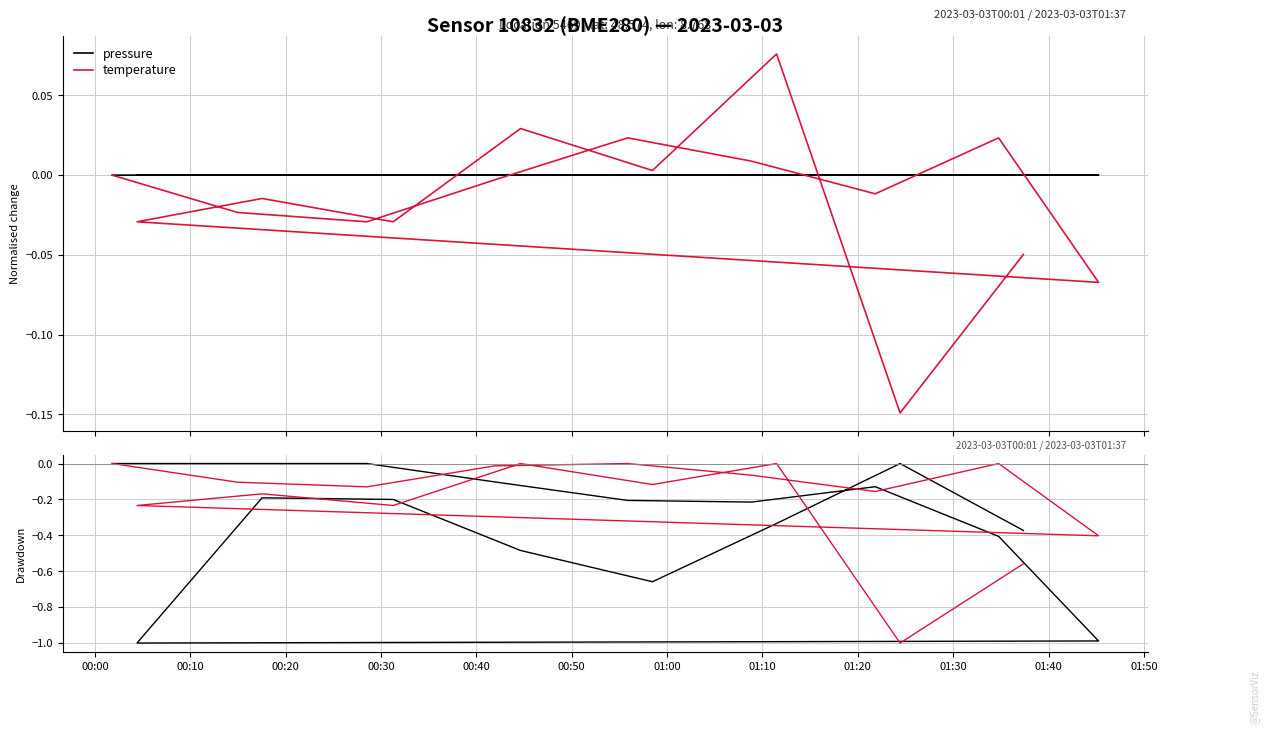

How many series are shown in this chart?

2